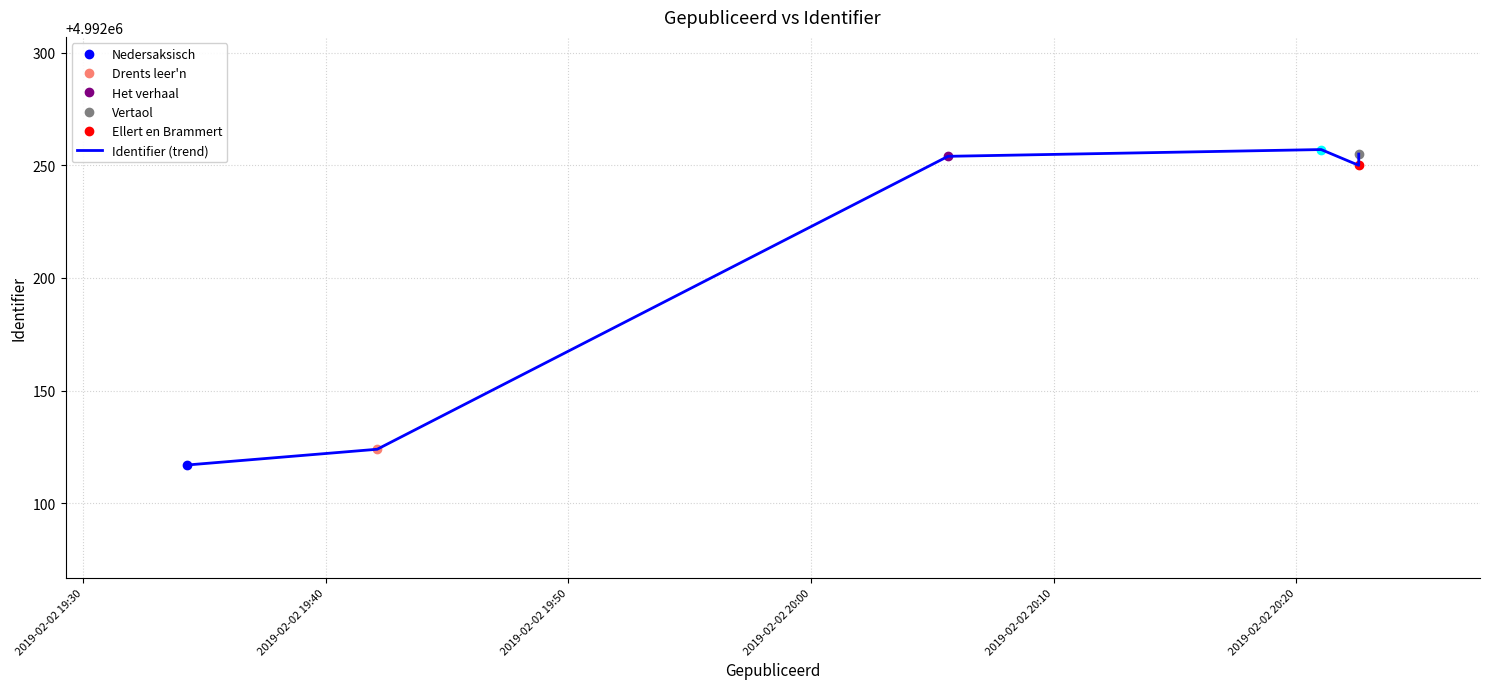

How many data points are above 4992254?

2